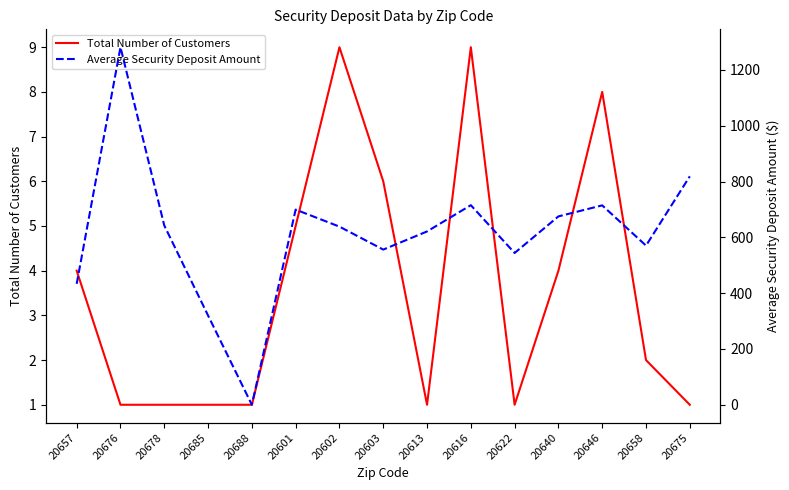

Does the chart display data point markers on the line(s)?

No